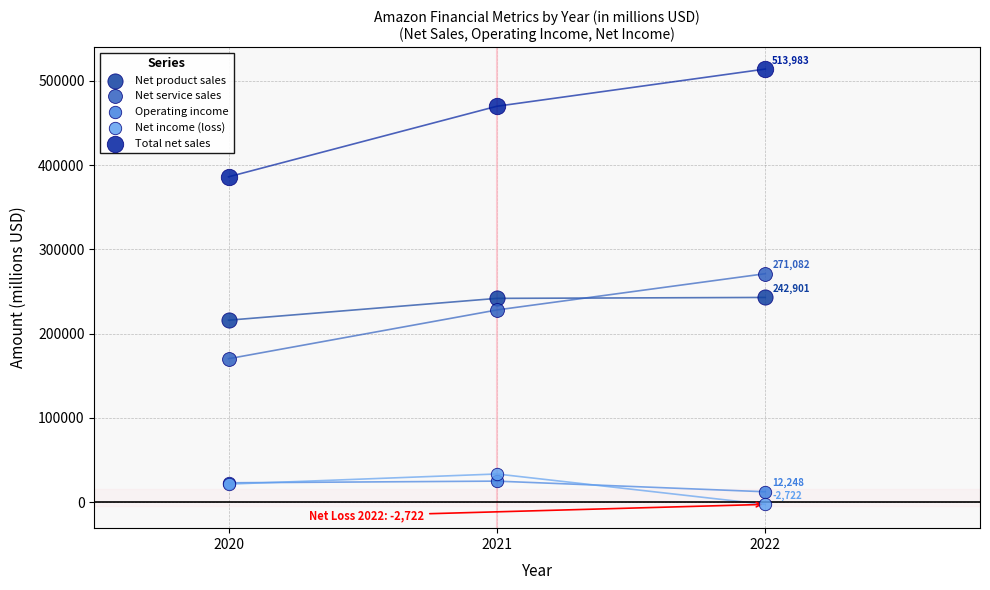

Which series has the widest spread of Y values?

Total net sales